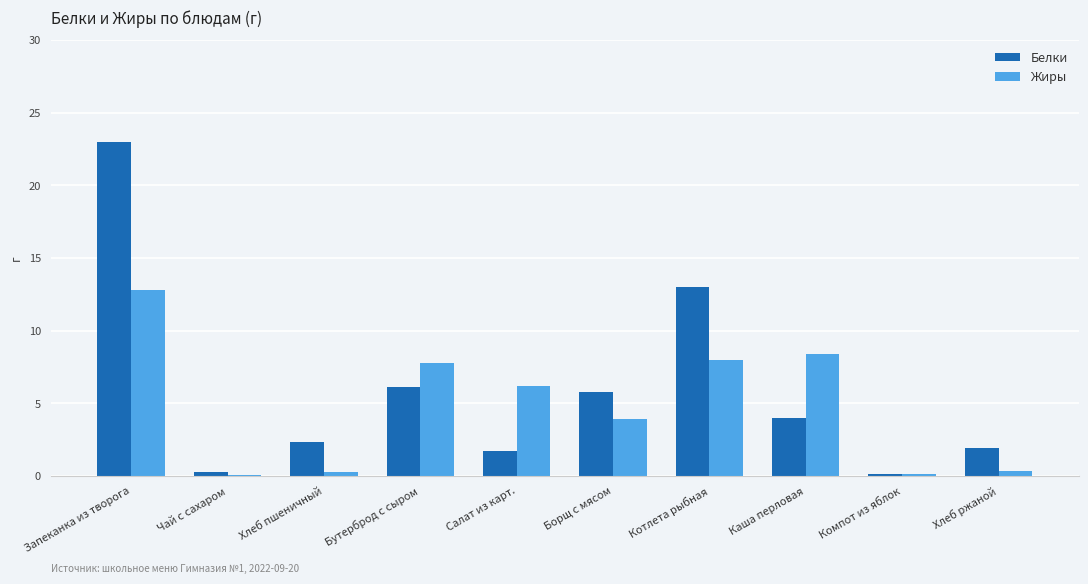

Where is Жиры nearest to the value 6?

Салат из карт.